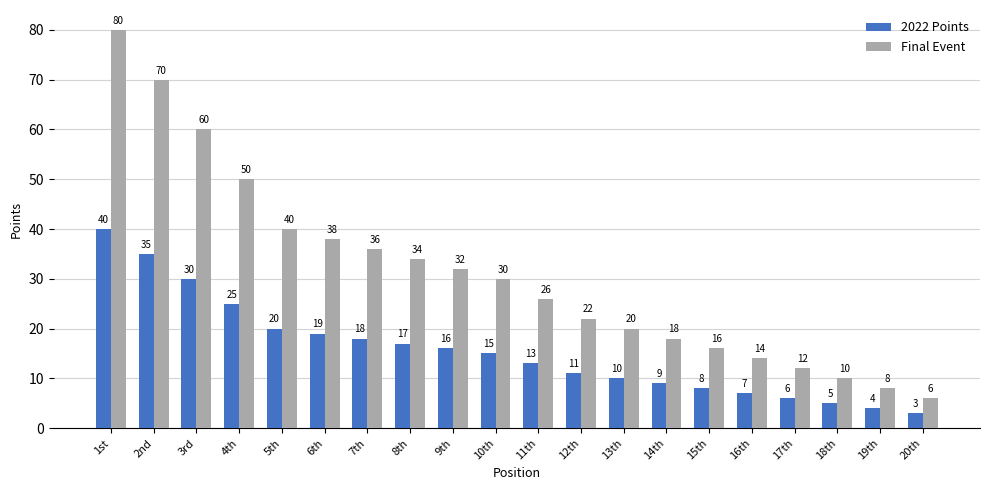

Which category has the highest value in the Final Event series?

1st